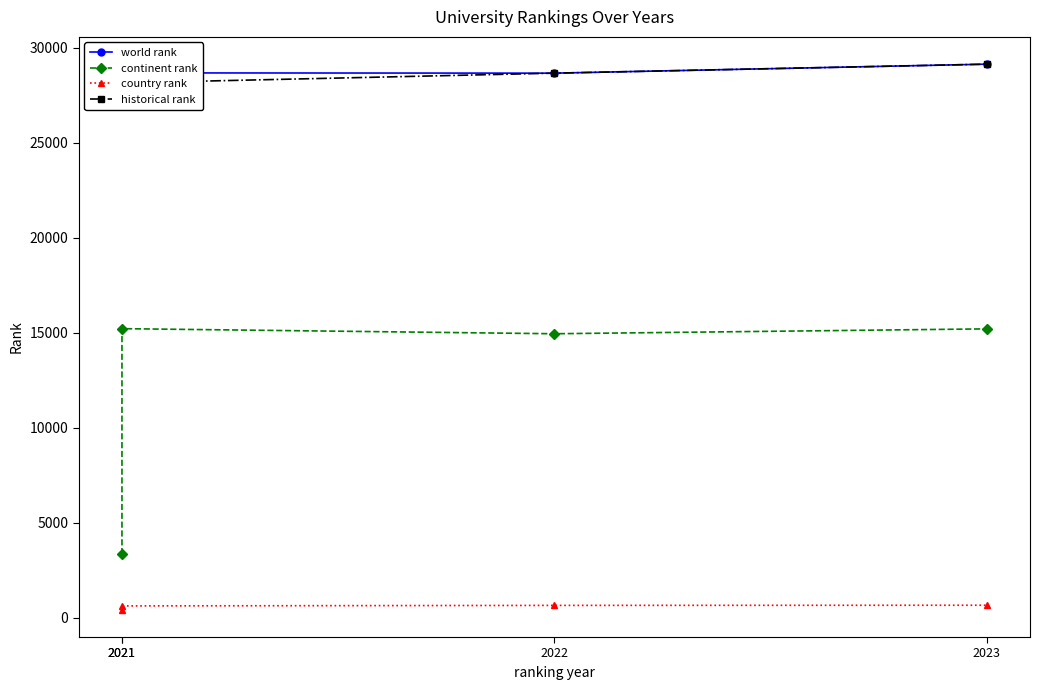

True or false: world rank and continent rank cross at least once.

False